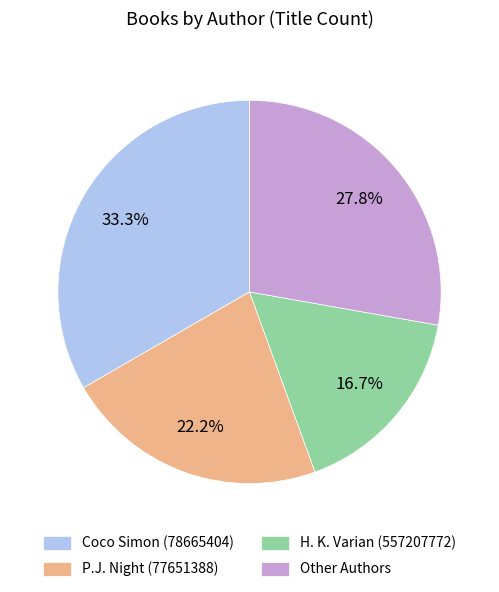

Between P.J. Night (77651388) and H. K. Varian (557207772), which is larger?

P.J. Night (77651388)